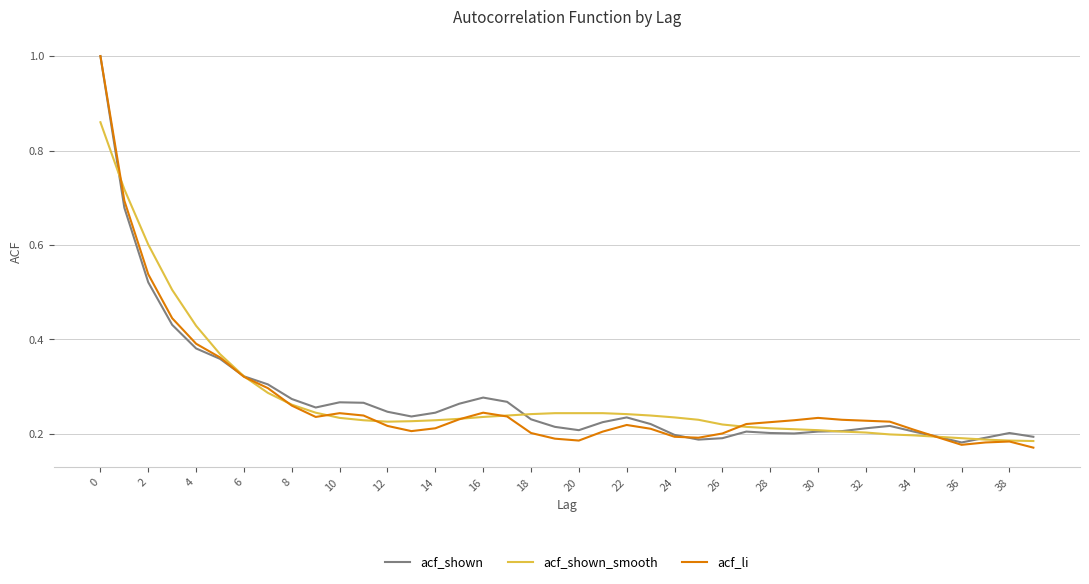

What is the greatest value displayed?

1.0